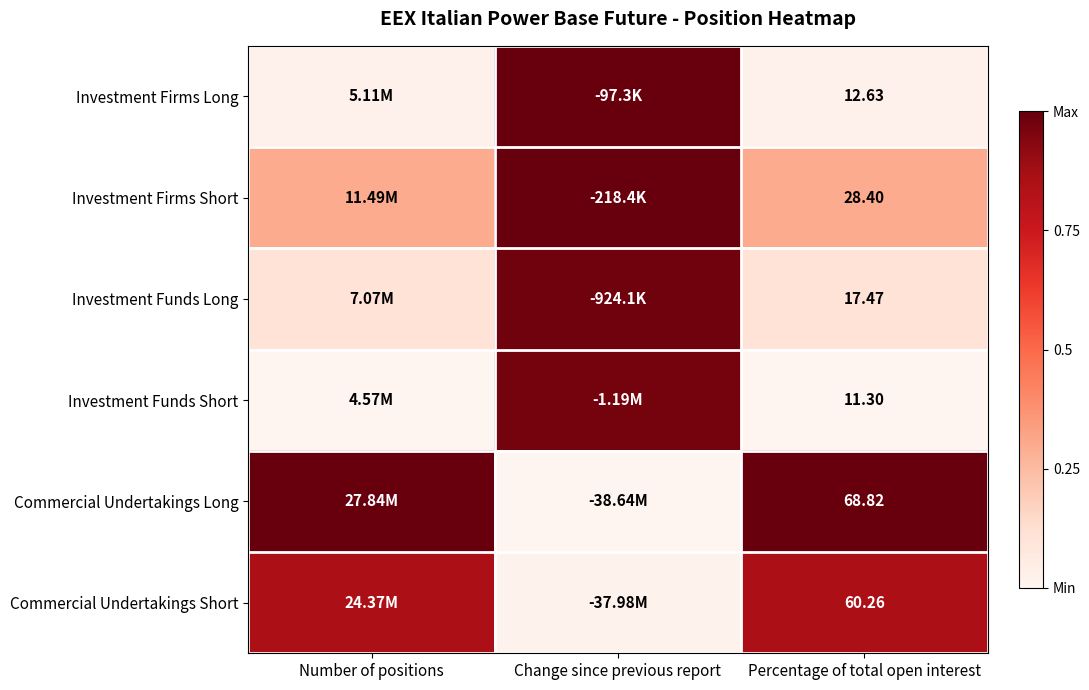

At Percentage of total open interest, list the series in order from largest to smallest.

Commercial Undertakings Long, Commercial Undertakings Short, Investment Firms Short, Investment Funds Long, Investment Firms Long, Investment Funds Short